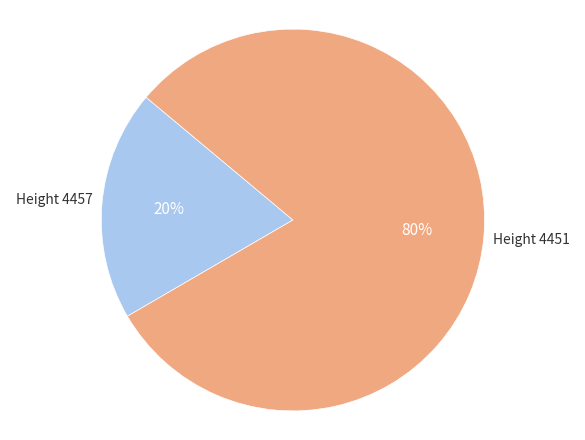

To the nearest percent, what is the average slice percentage?

50%